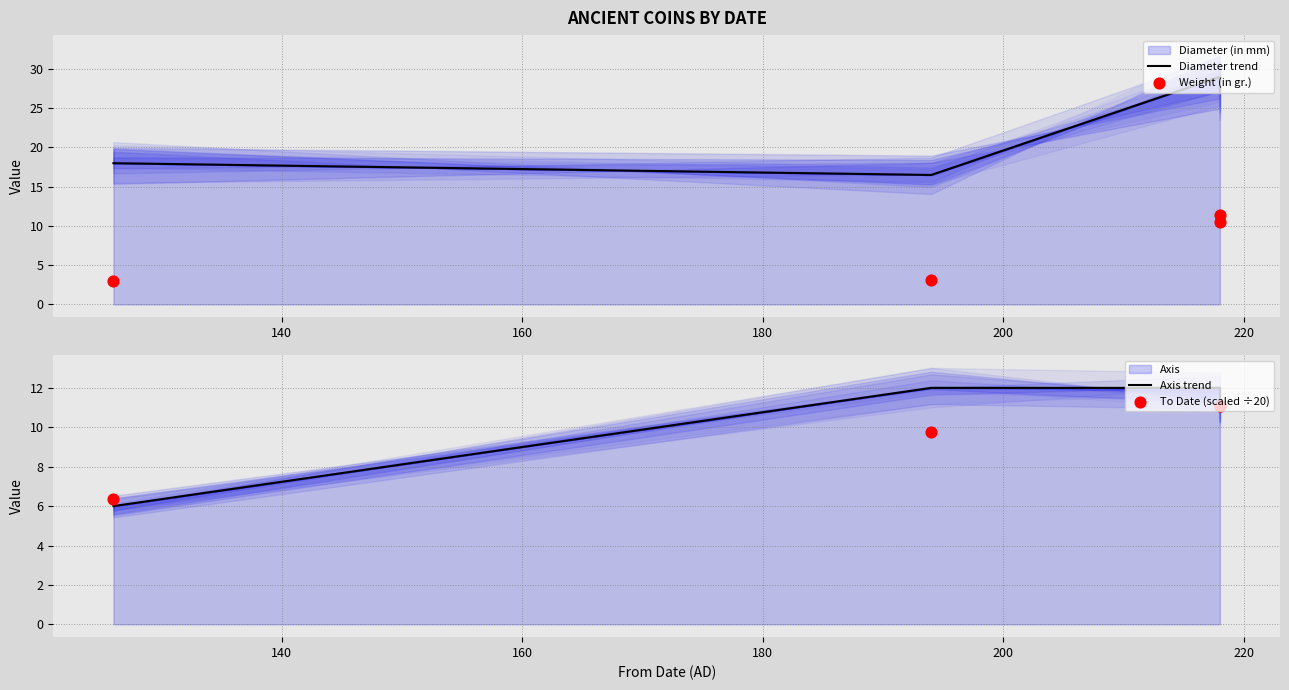

Which series reaches the minimum Y coordinate?

Weight (in gr.)